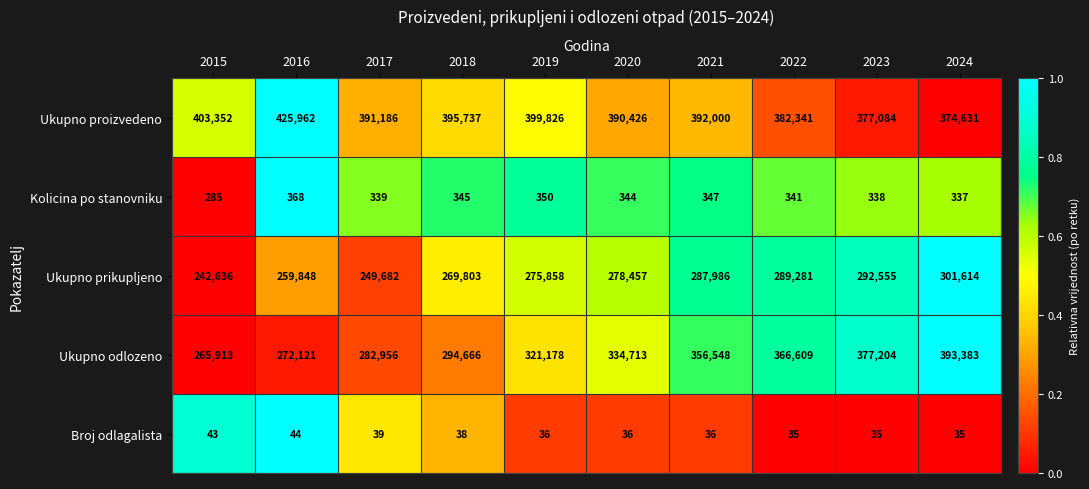

Which series has the largest range (max minus min)?

Ukupno odlozeno